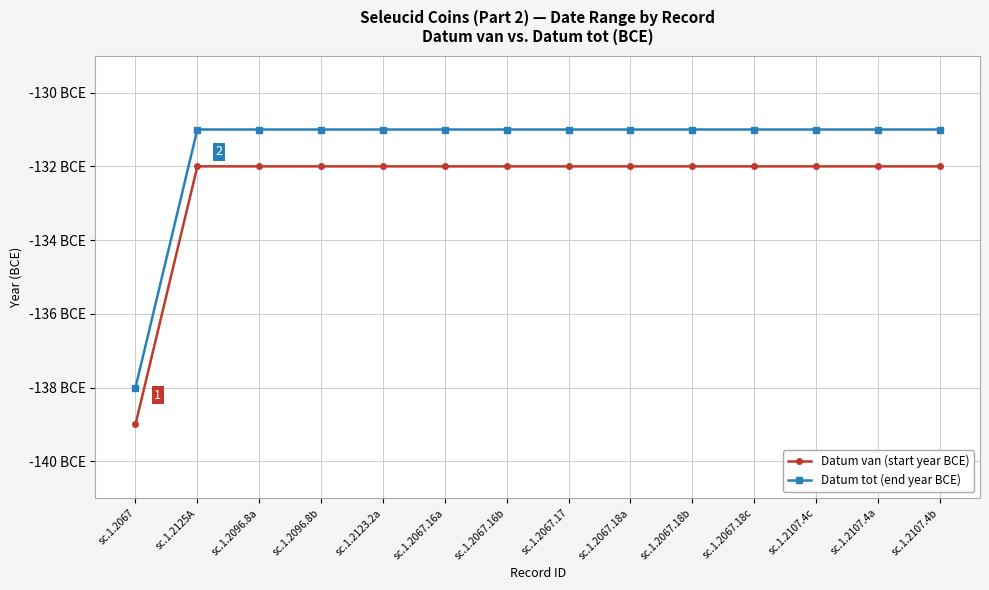

True or false: Datum tot (end year BCE) has more than 2 interior local peaks.

False